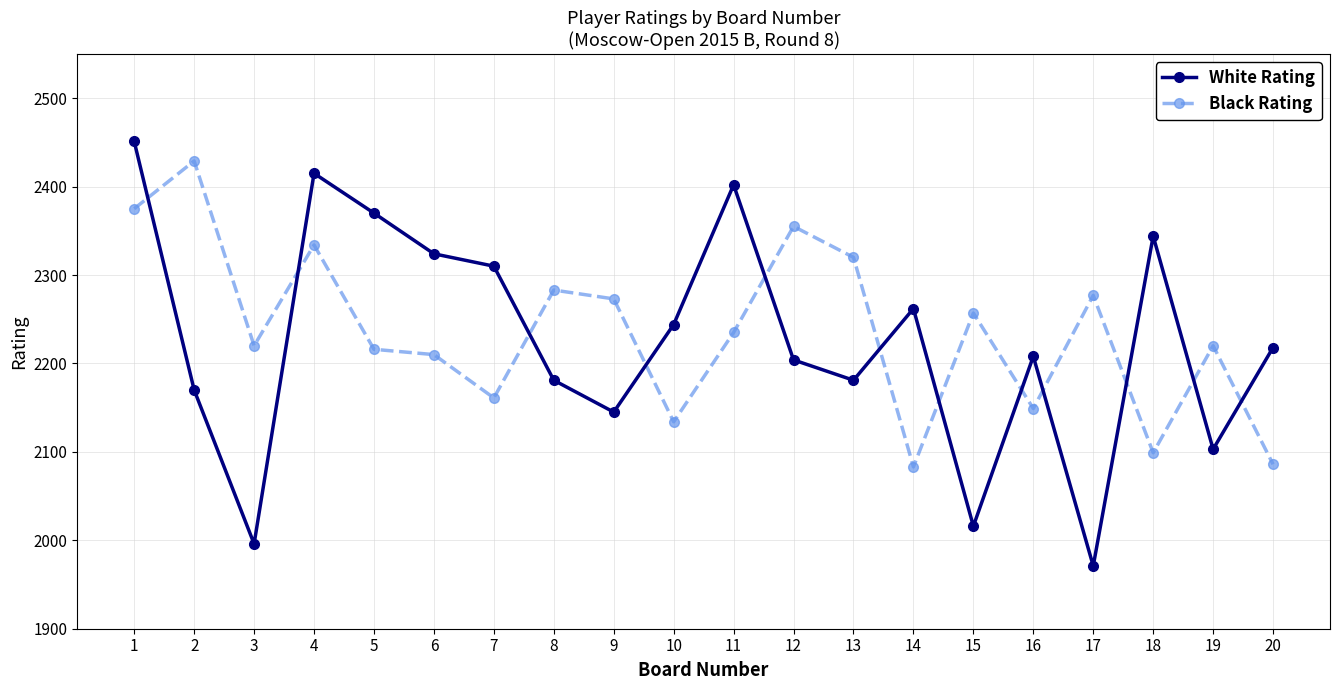

What is the sum of the White Rating values at 1 and 18?

4795